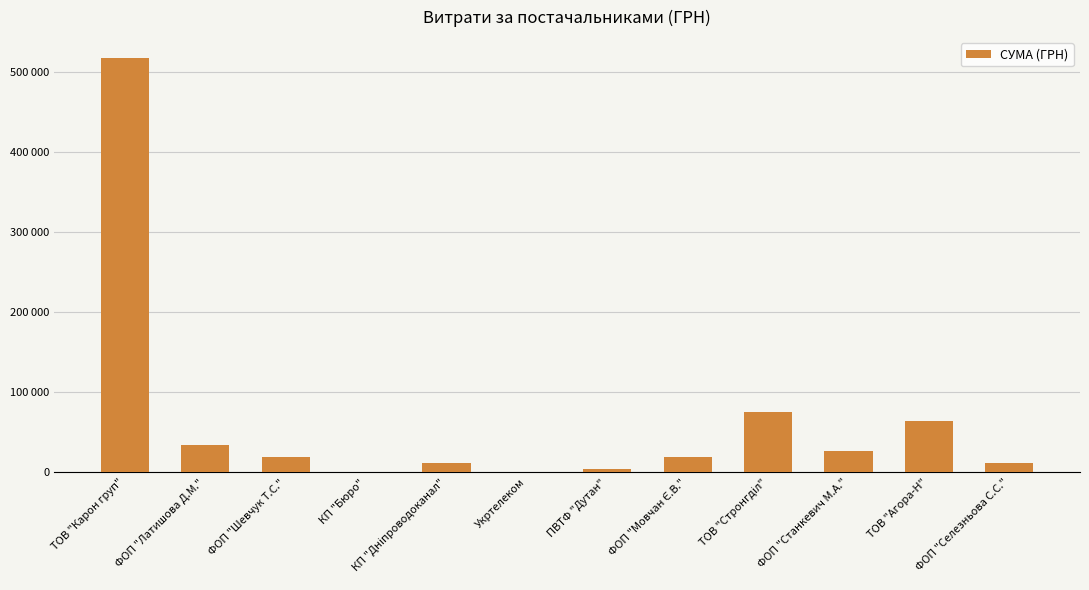

Are the bars horizontal?

No